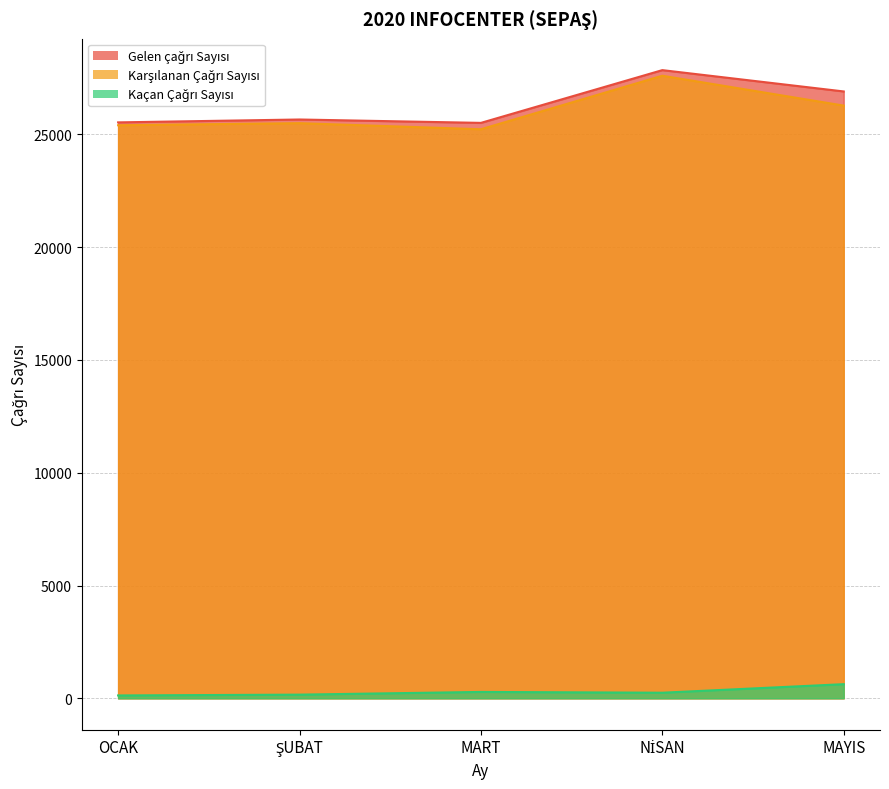

Read the Kaçan Çağrı Sayısı value at MAYIS, to the nearest 50.

650